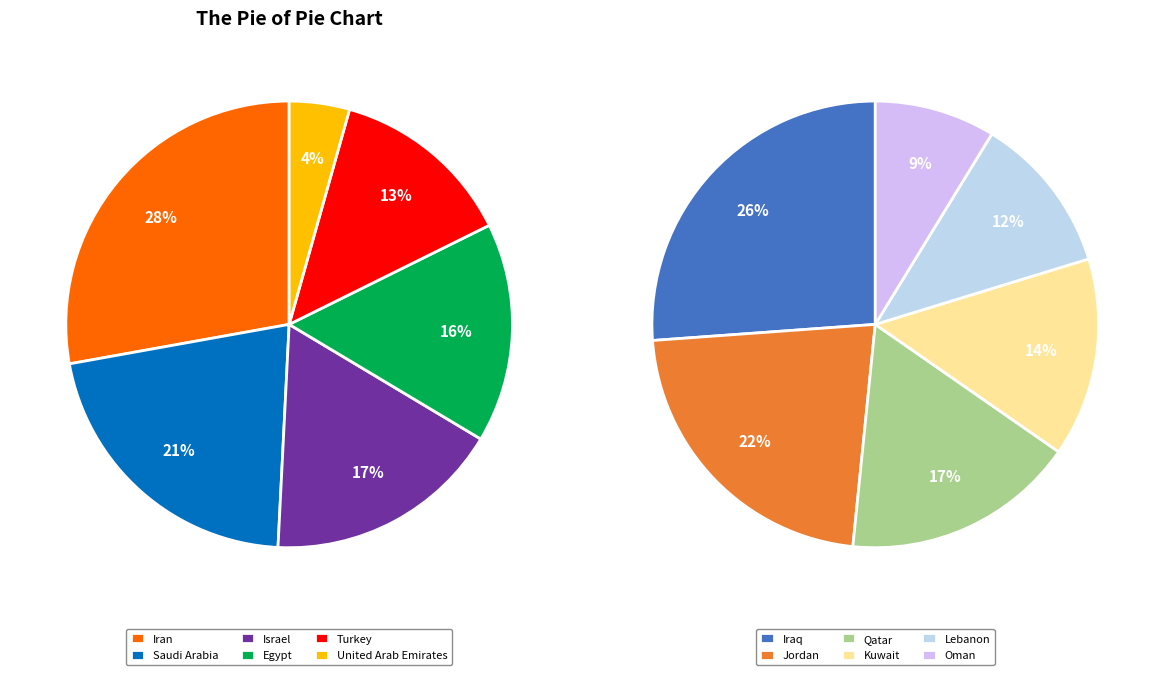

Is there any slice that represents more than half of the pie?

No